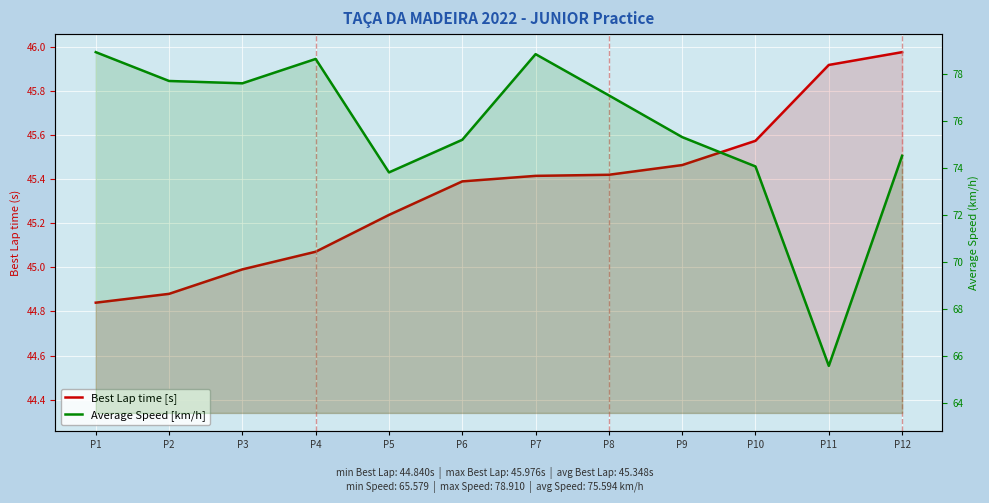

What is the sum of the Best Lap time [s] values at P3 and P2?

89.9